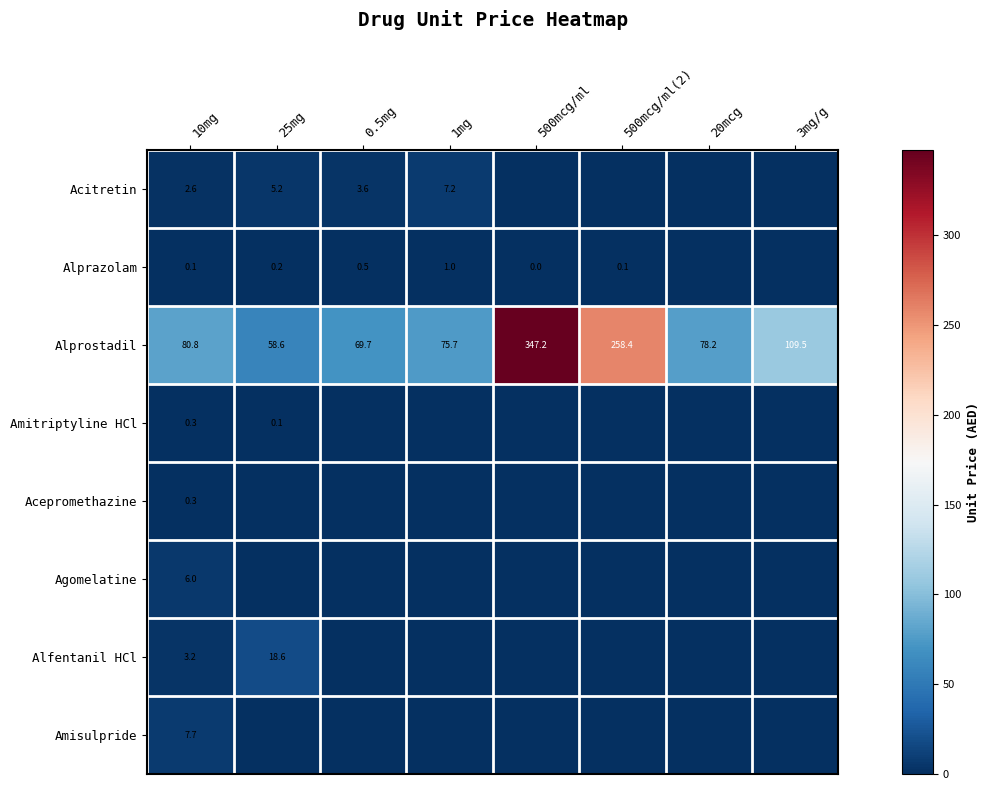

What is the sum of all Amitriptyline HCl values?

0.4